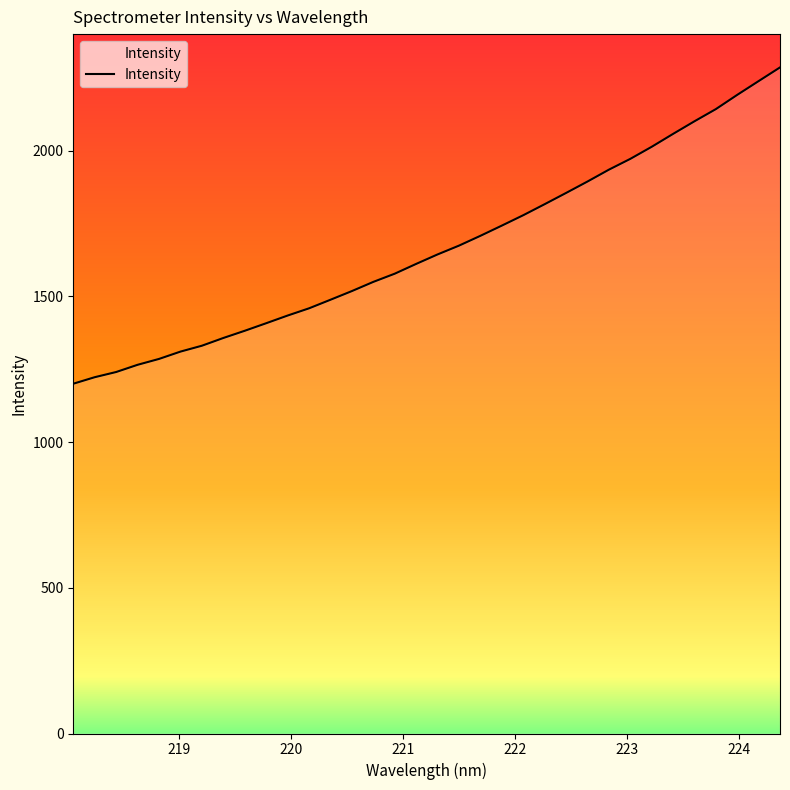

What is the maximum value shown in the chart?

2285.3